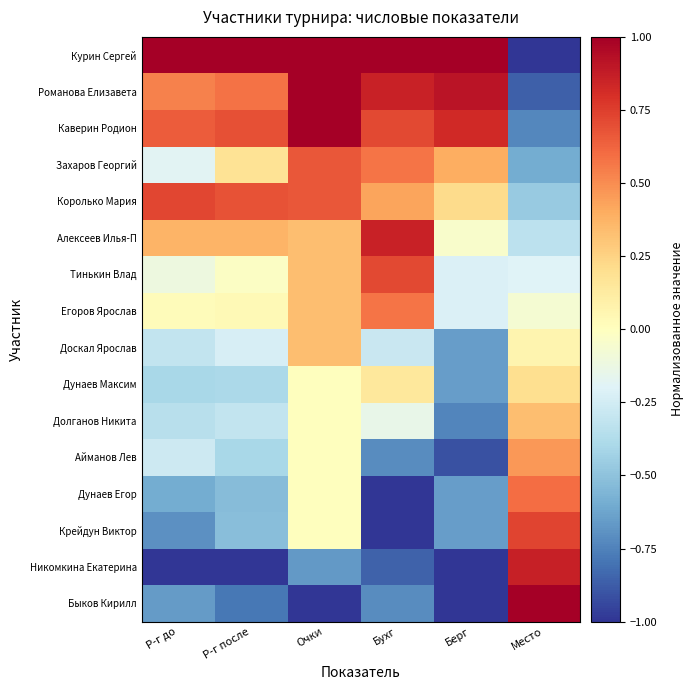

Which series changed the most between Бухг and Место?

Курин Сергей